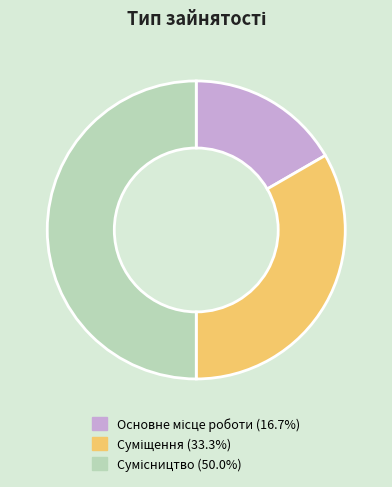

How many segments does this pie chart have?

3